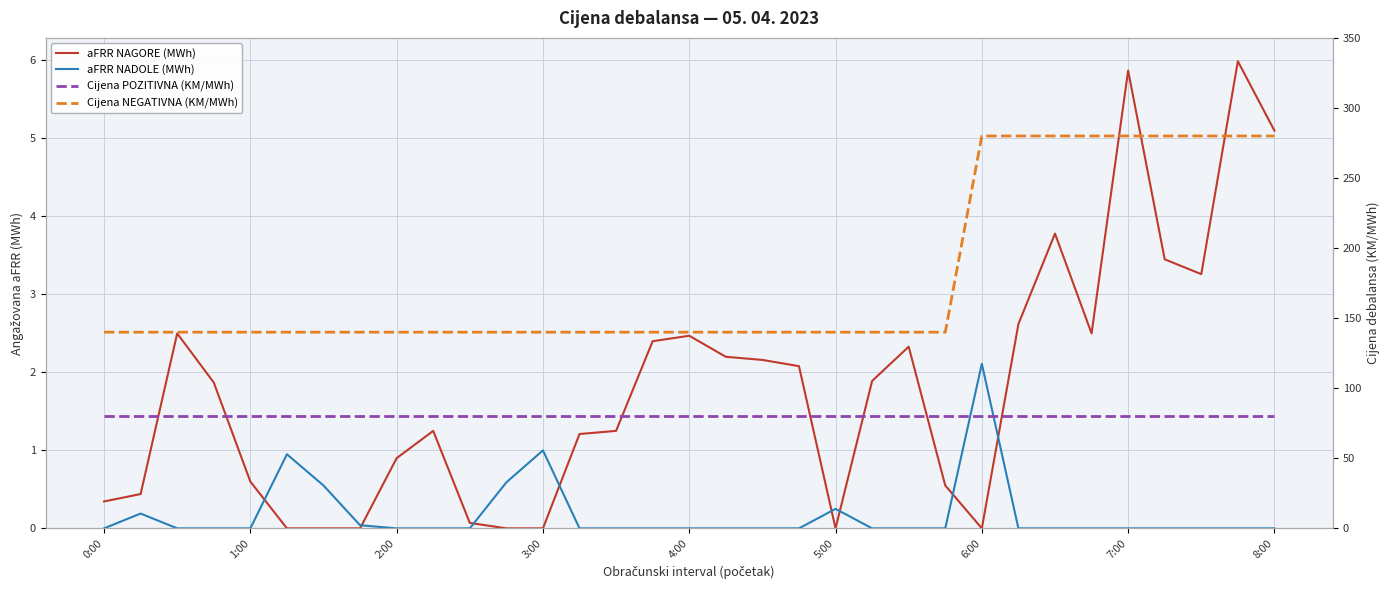

Is this an area chart (filled region under the line)?

No